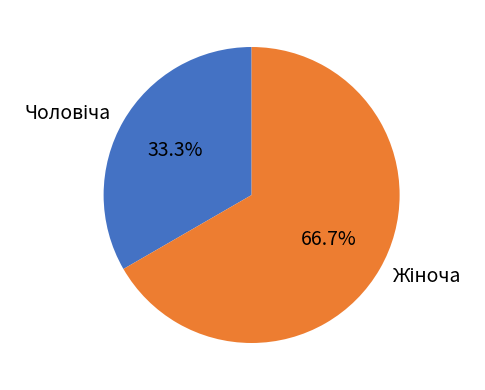

Is there any slice that represents more than half of the pie?

Yes